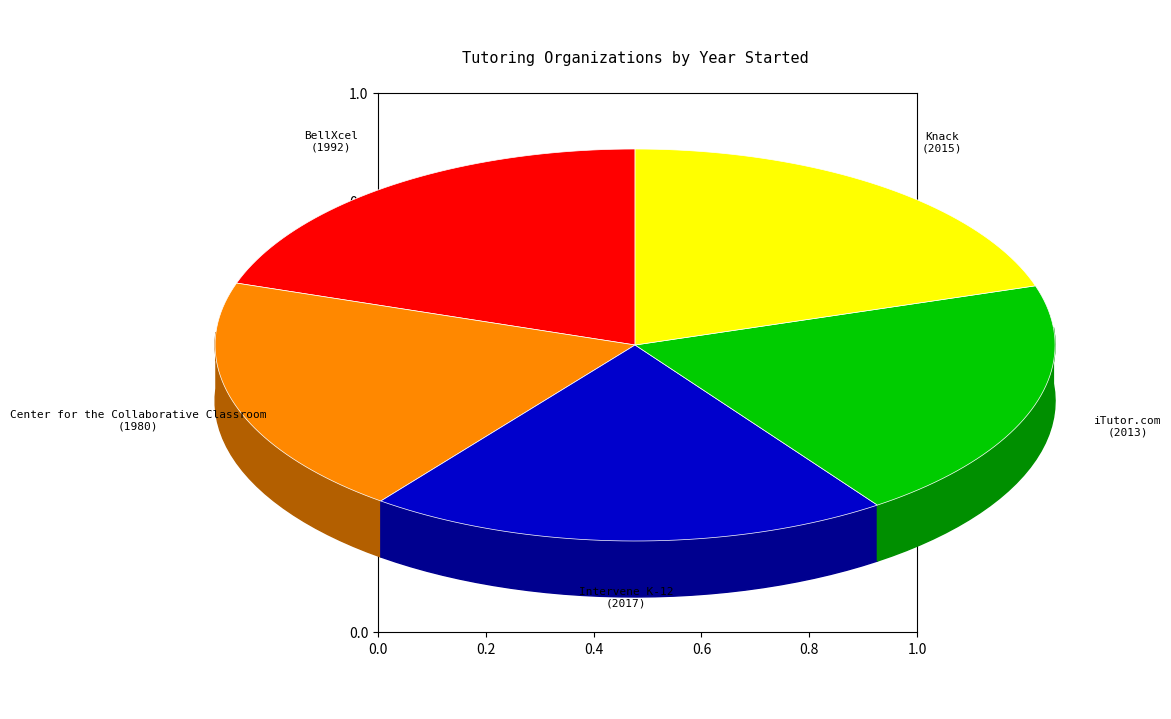

Which slice is the smallest?

Center for the
Collaborative Classroom